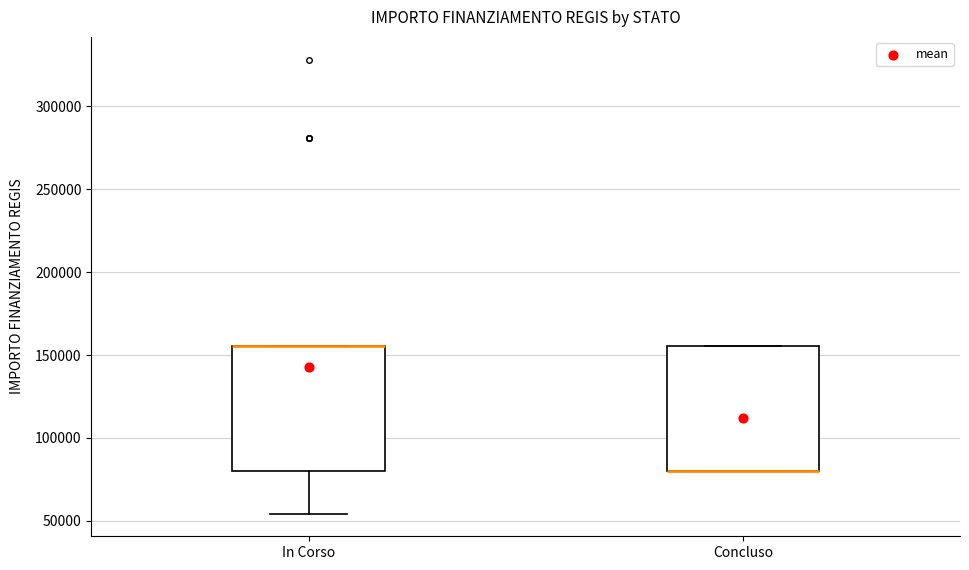

Reading left to right, read every box against the y-axis: the position of its median line, the range the box covers, and the ends of its whiskers. The values are not printed on the chart, so give them approximately, as read against the axis.

In Corso: median 155000 (drawn on the box's upper edge), box 80000 to 155000, whiskers 55000 to 155000
Concluso: median 80000 (drawn on the box's lower edge), box 80000 to 155000, whiskers 80000 to 155000